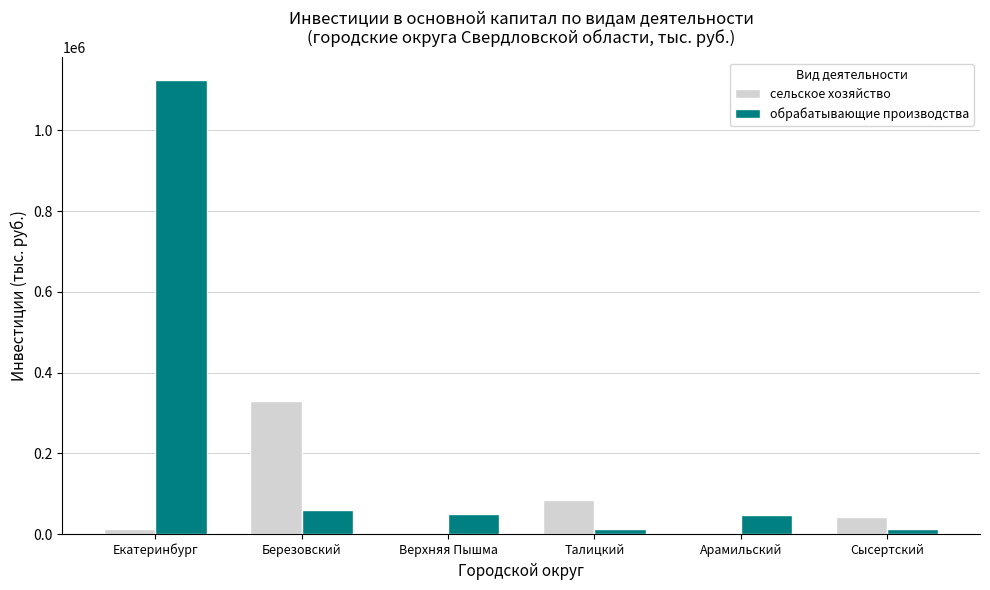

Where is сельское хозяйство nearest to the value 164881?

Талицкий